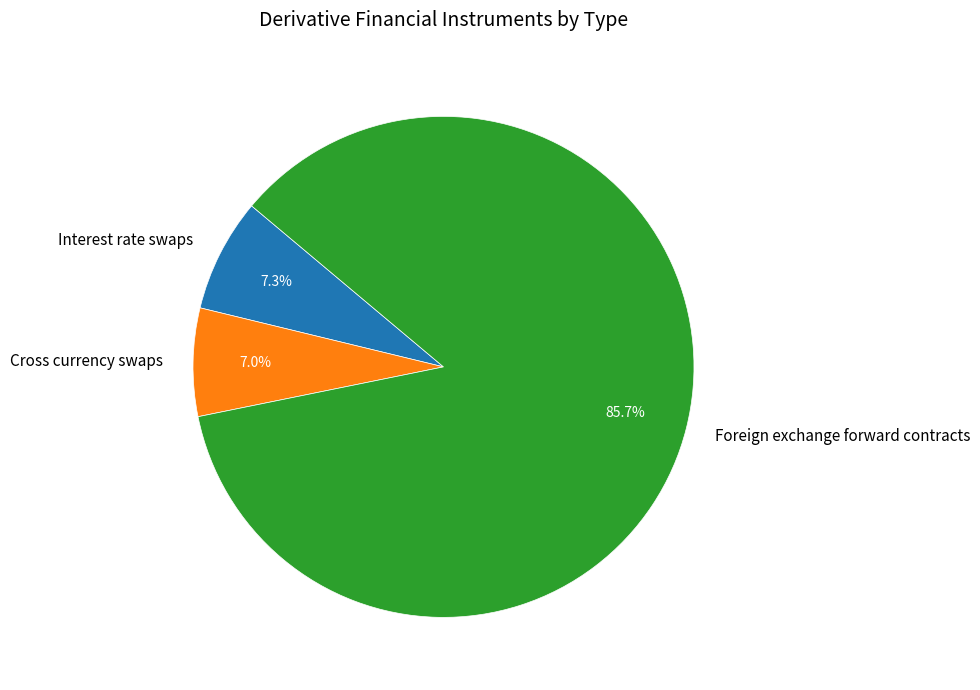

Does Foreign exchange forward contracts account for over 50% of the chart?

Yes